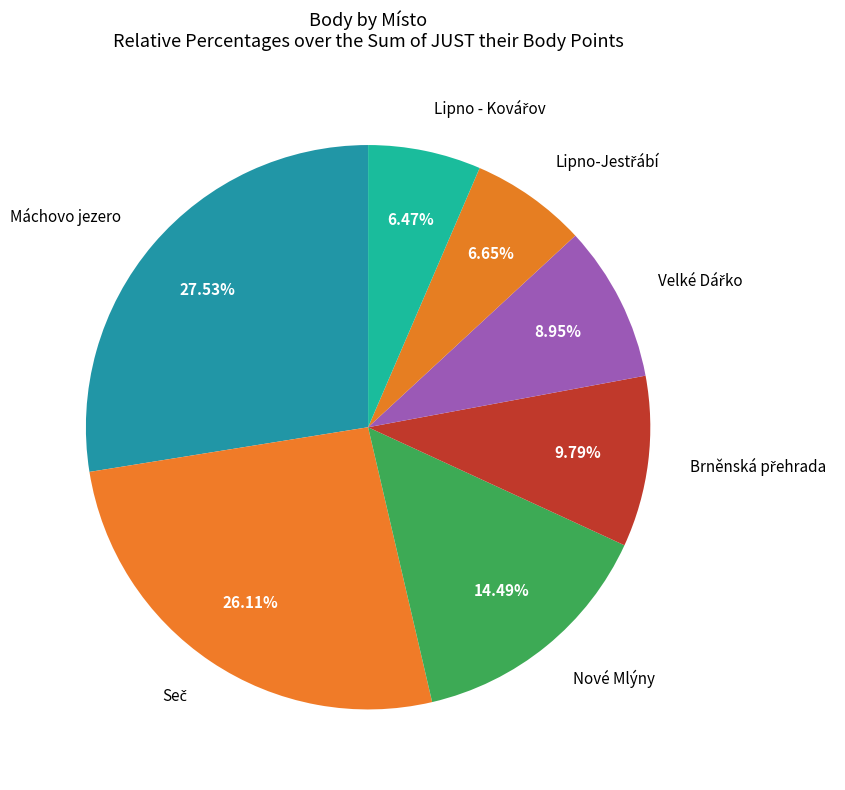

What is the largest slice in the pie chart?

Máchovo jezero